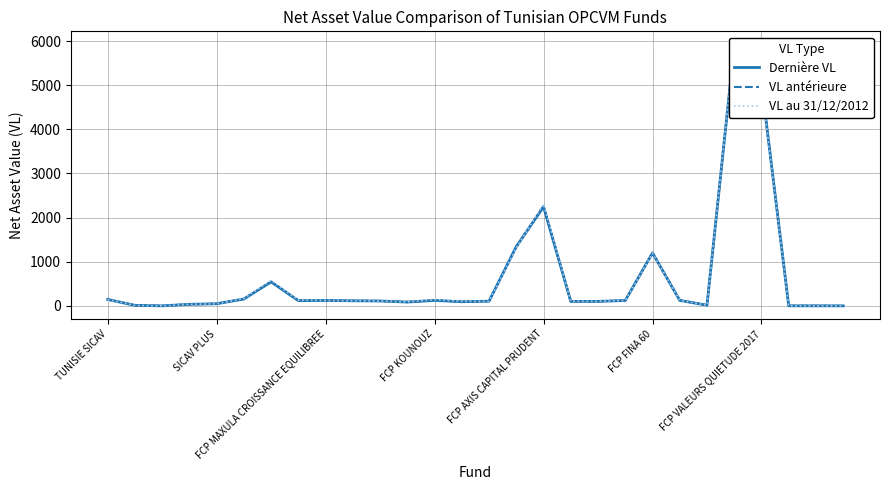

What is the total value across all series at 26?

5.7